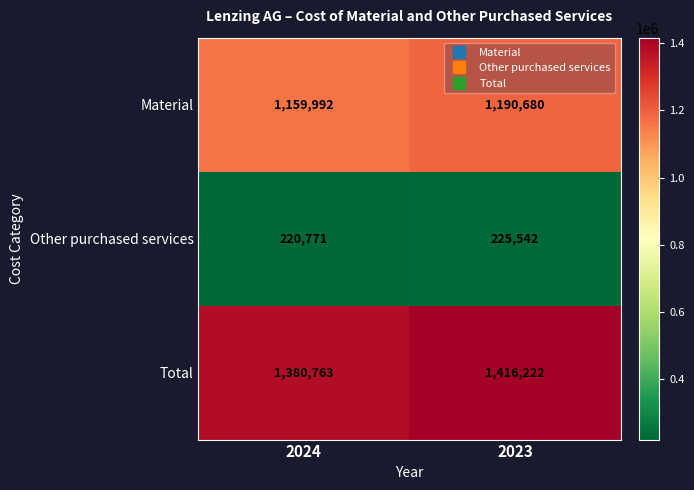

What is the difference between the maximum and minimum values in the Other purchased services series?

4771